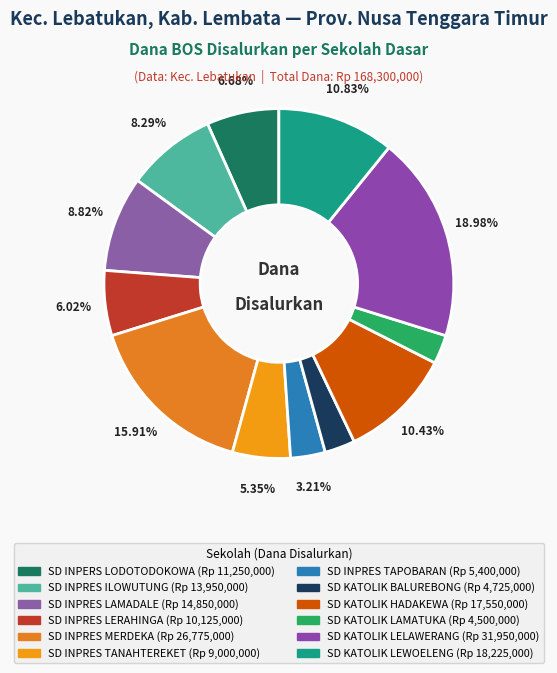

What is the smallest slice in the pie chart?

SD KATOLIK LAMATUKA